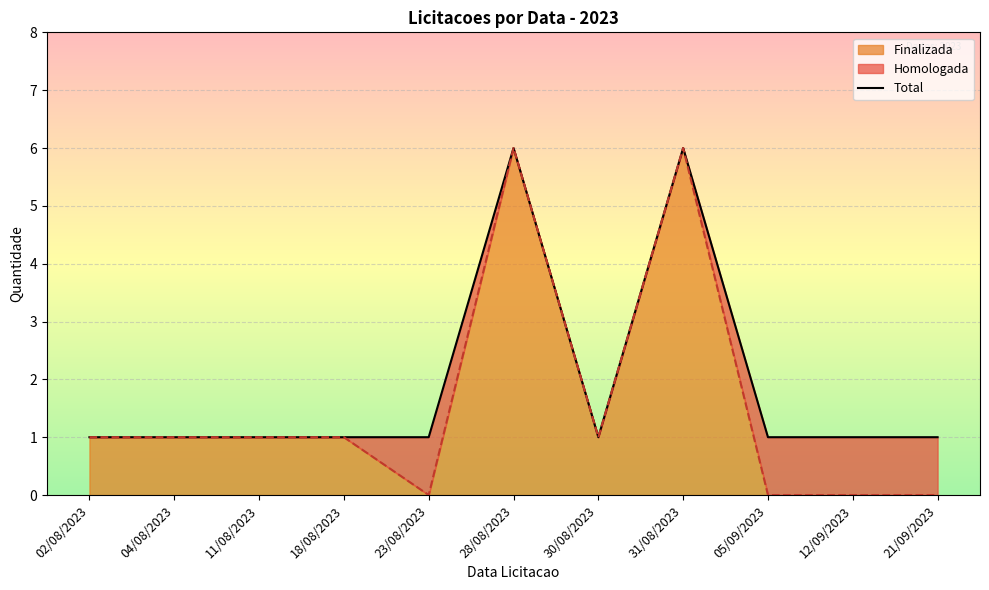

What is the label of the 1st point from the right?

21/09/2023